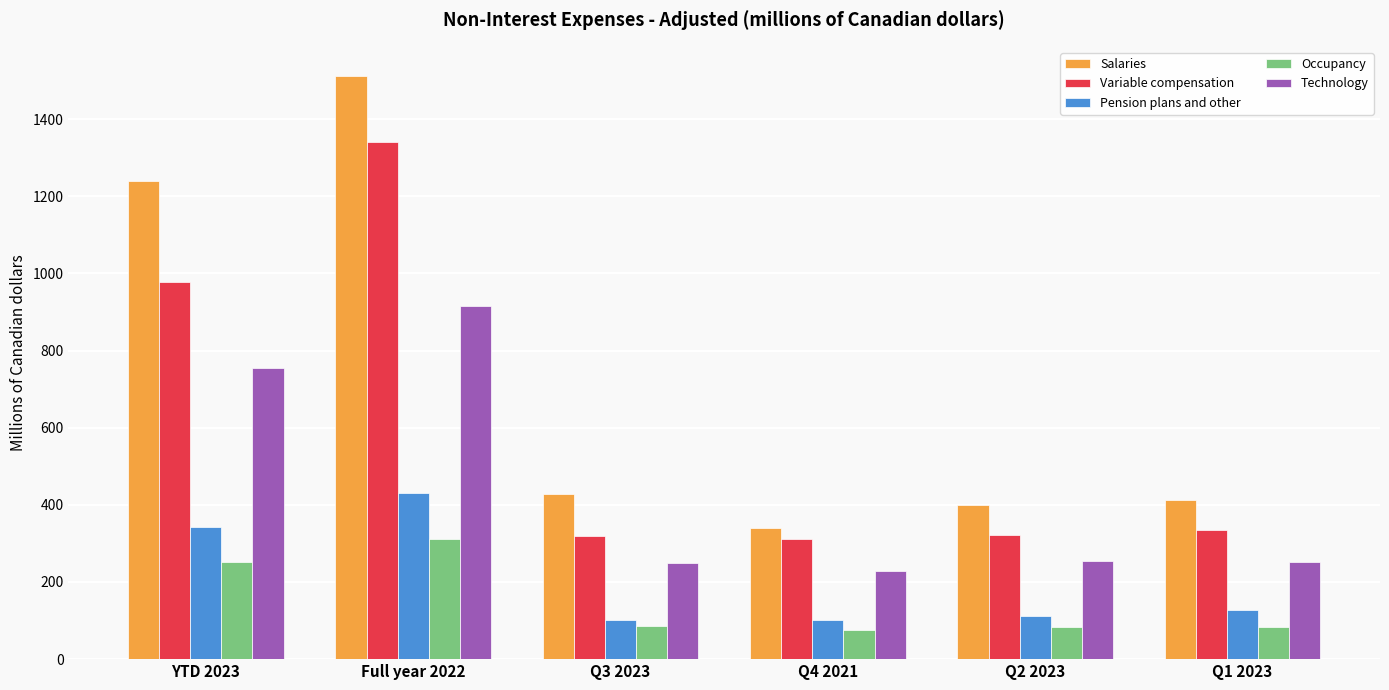

What position from the right is Q4 2021?

3